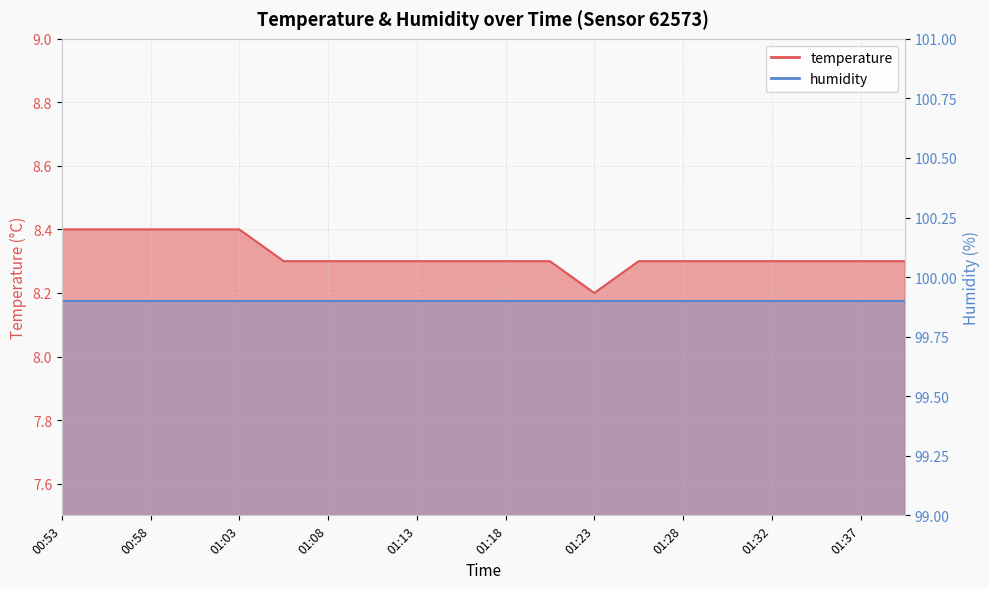

What is the sum of all values?

166.4